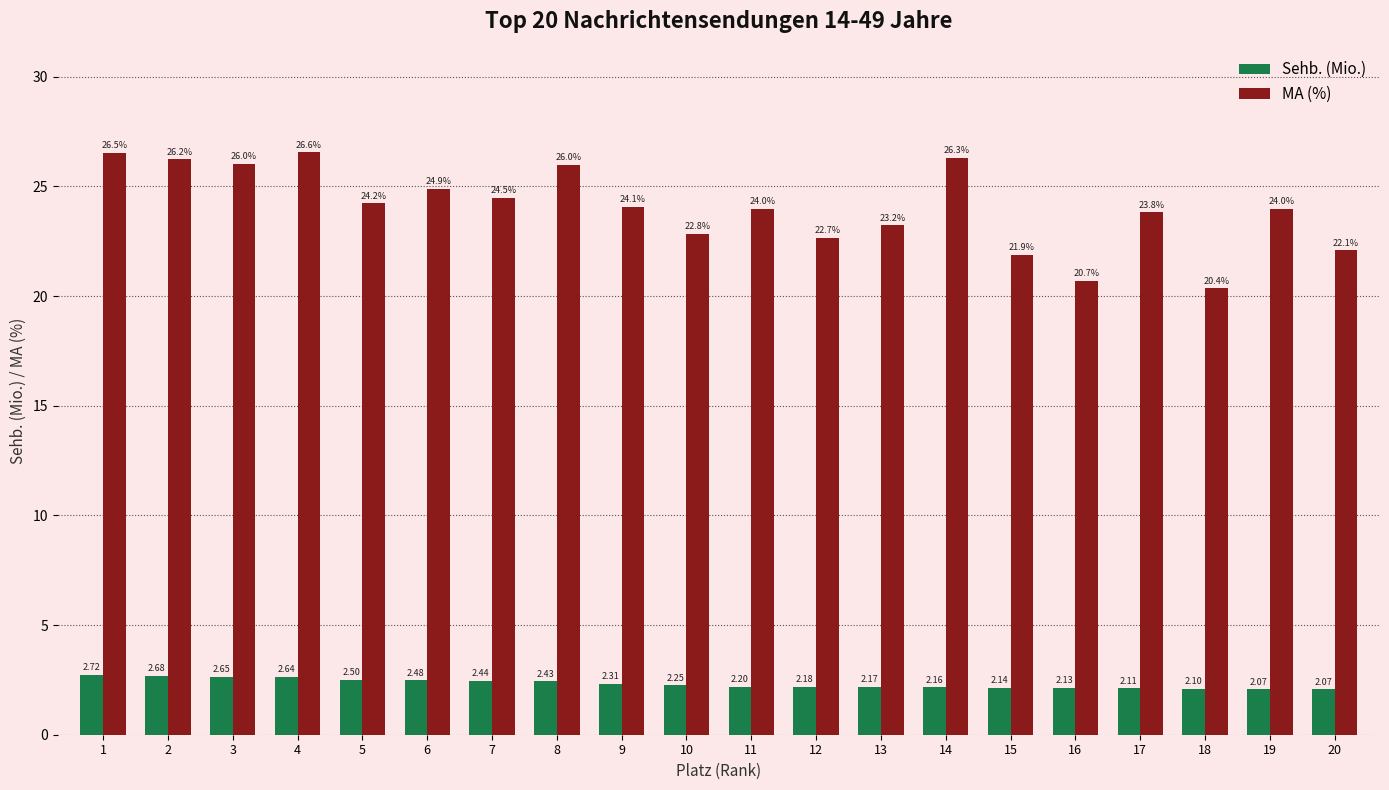

What is the total value across all series at 2?

28.9